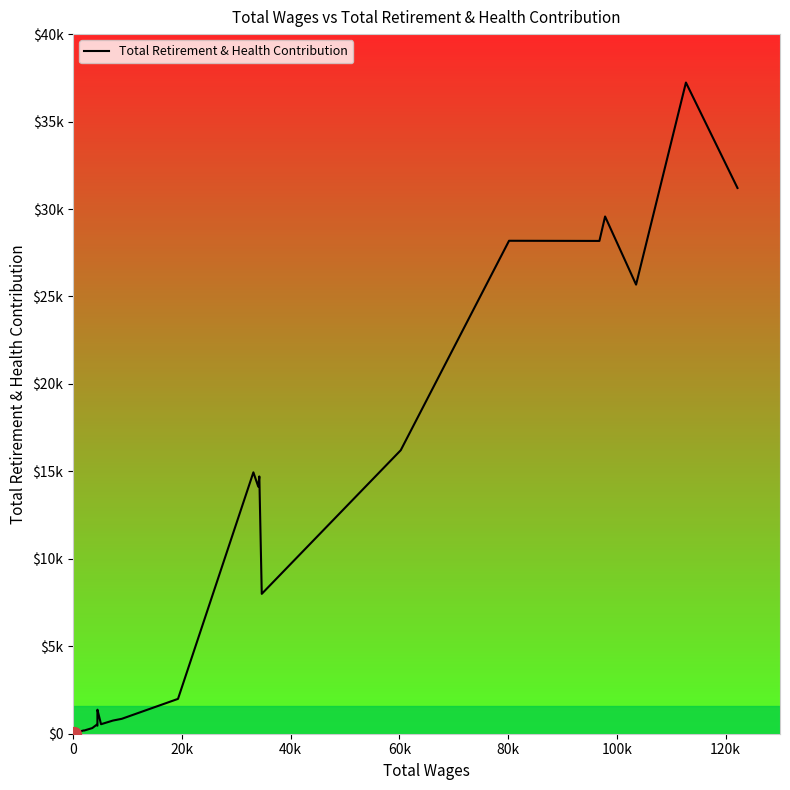

How many lines are shown in the chart?

1